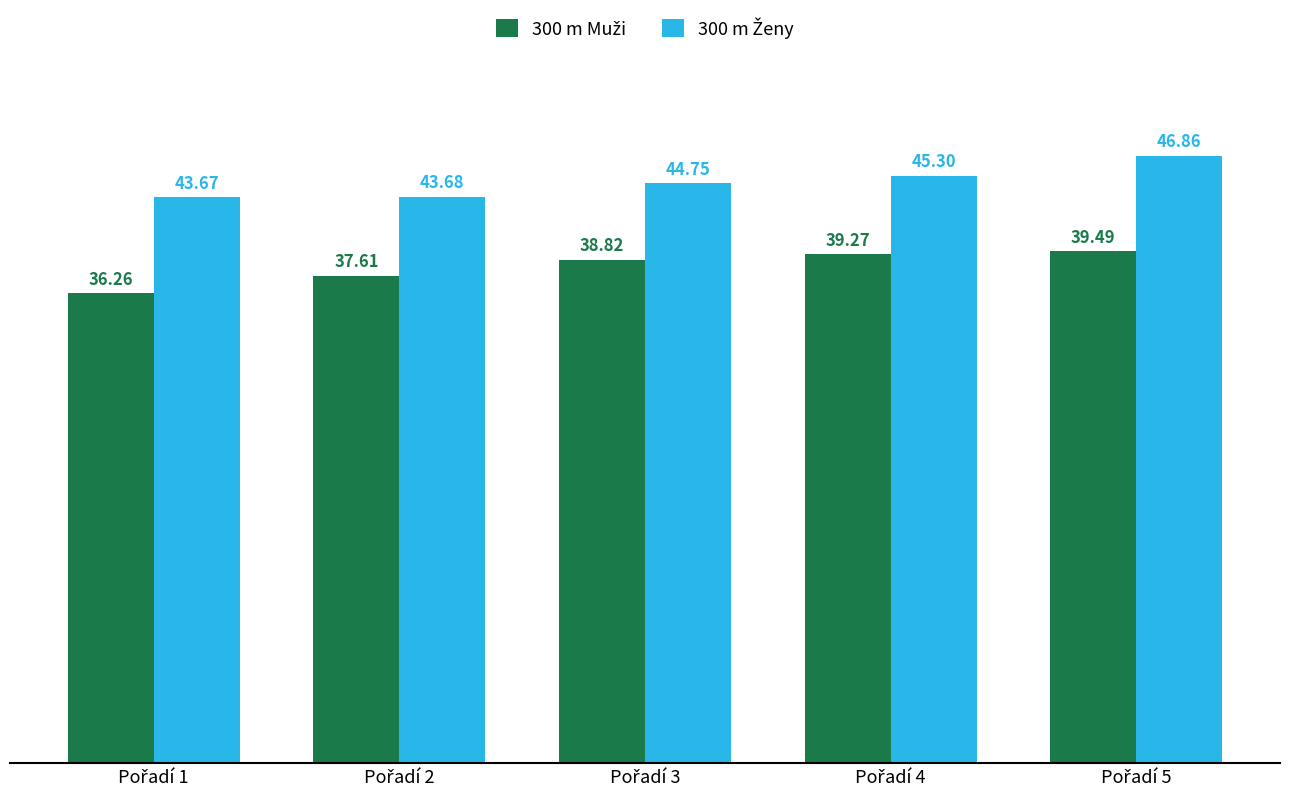

At how many categories does at least one series exceed 38?

5